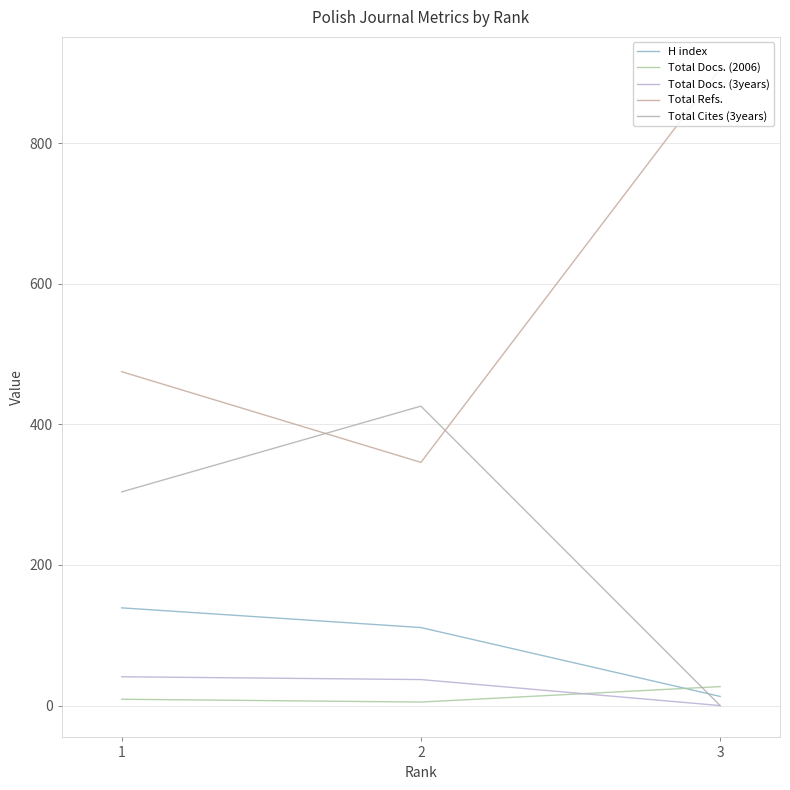

Is this an area chart (filled region under the line)?

No